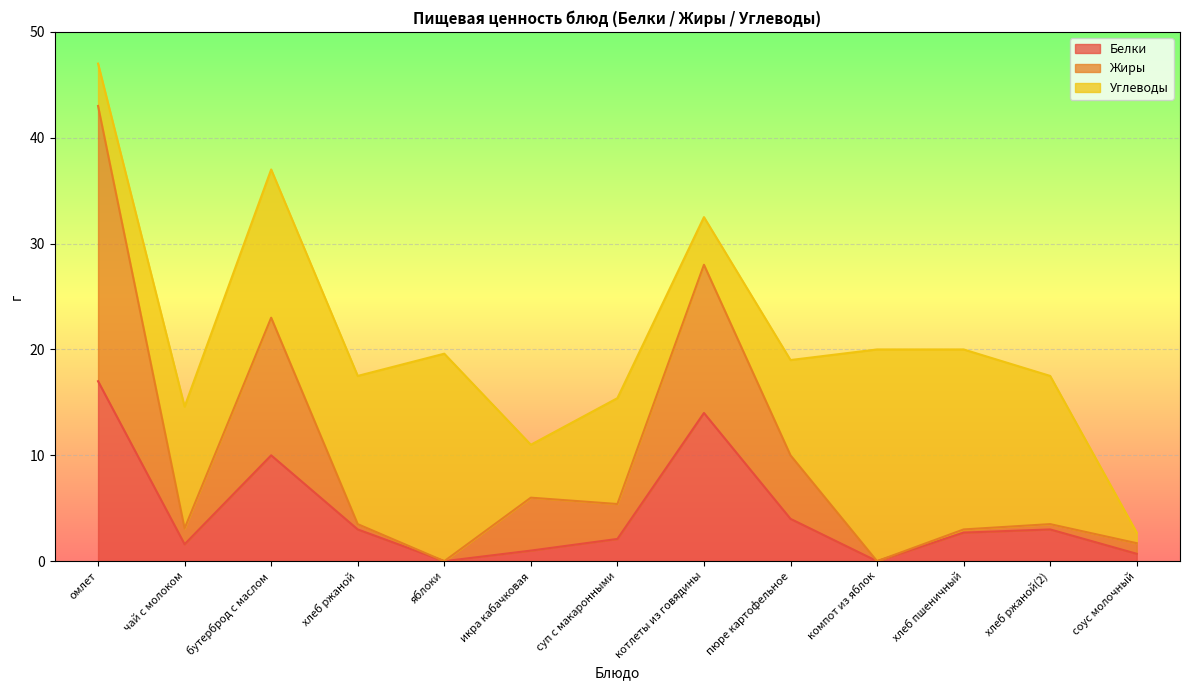

Count the number of categories in the chart.

13